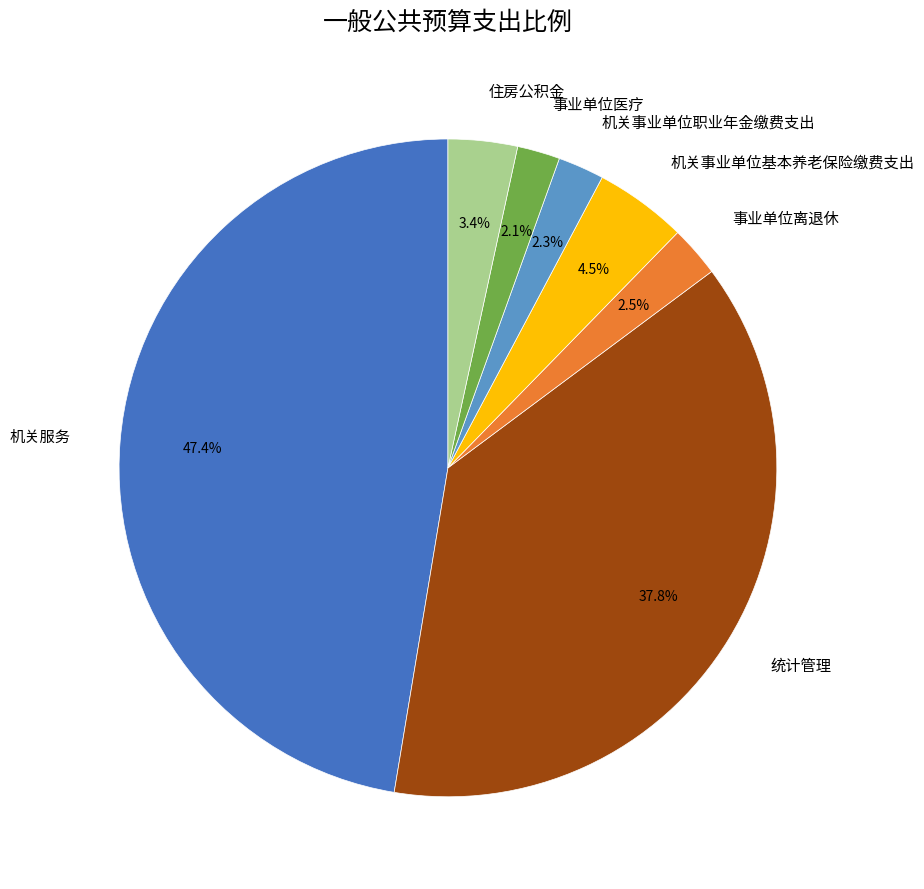

What percentage is NOT represented by 机关服务?

52.6%